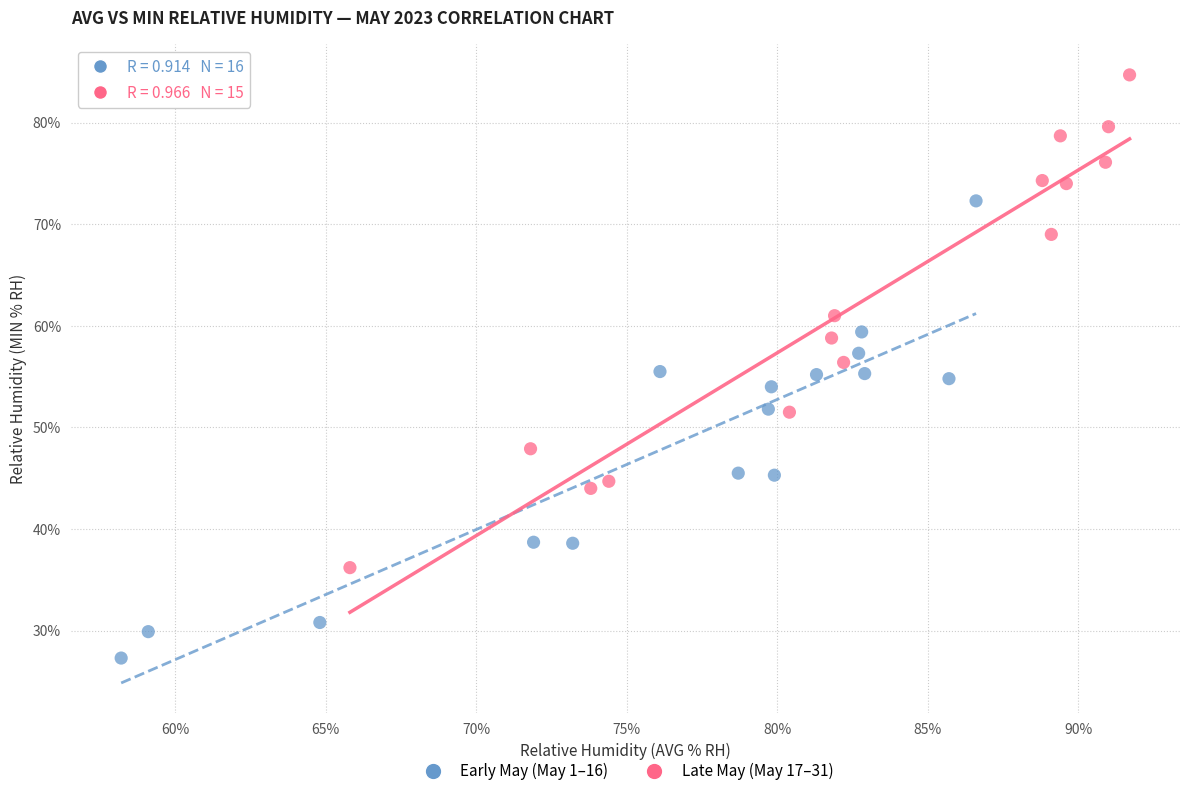

Which series reaches the minimum Y coordinate?

Early May (May 1–16)